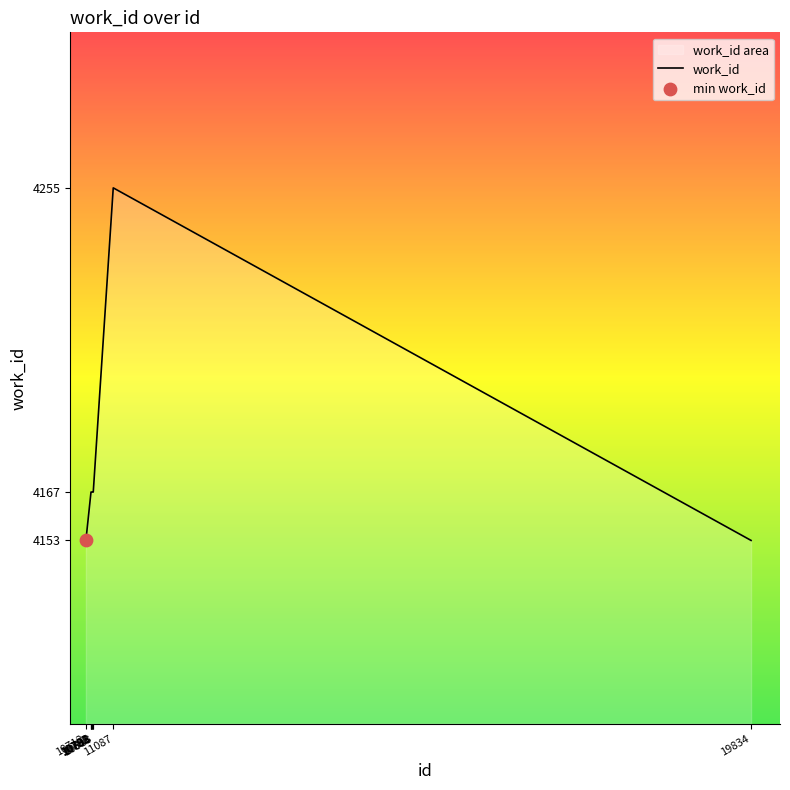

Which has a higher value, 10782 or 10786?

10782